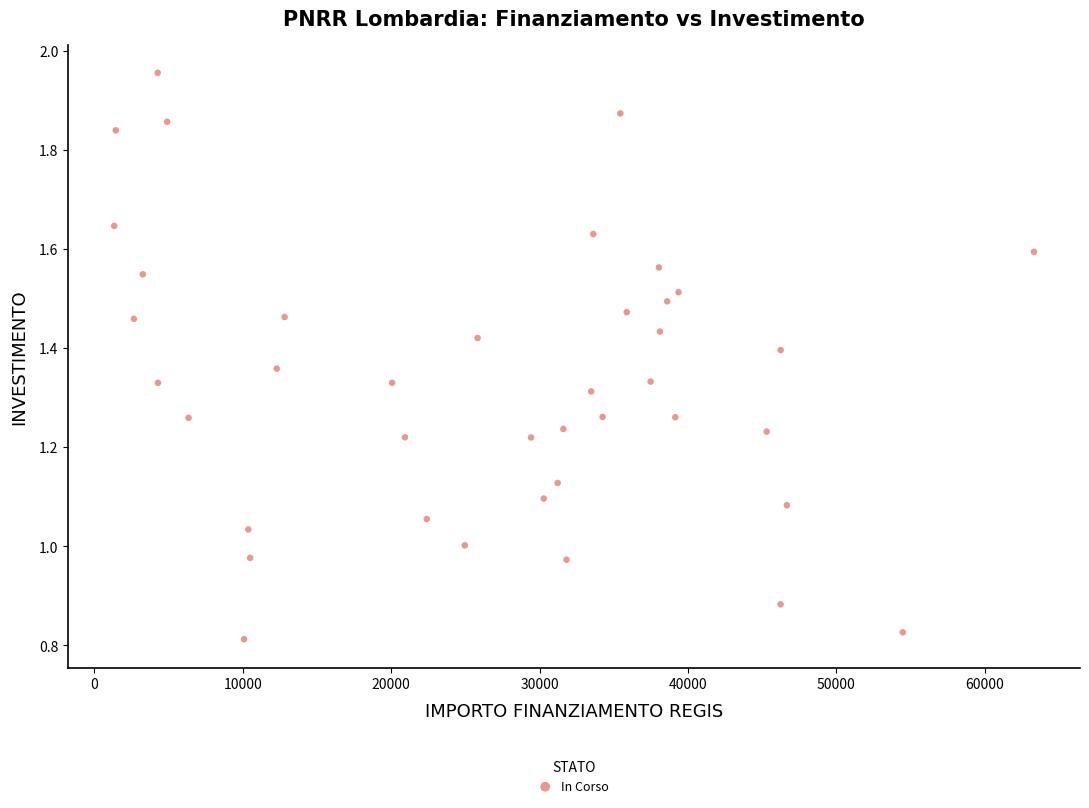

Count the number of points in this scatter plot.

40